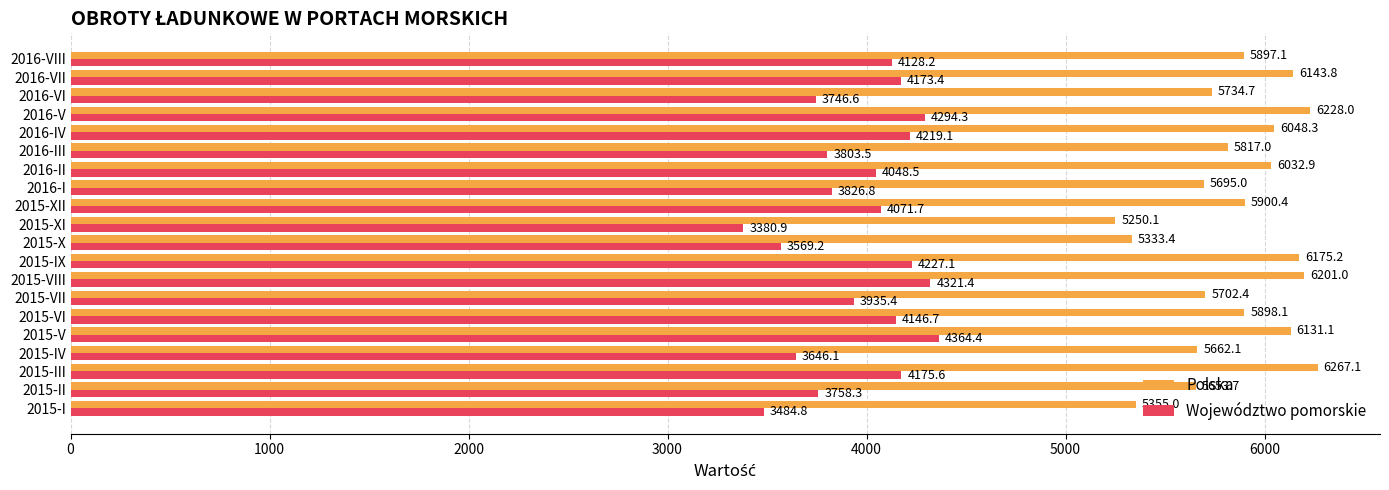

What is the greatest value displayed?

6267.1